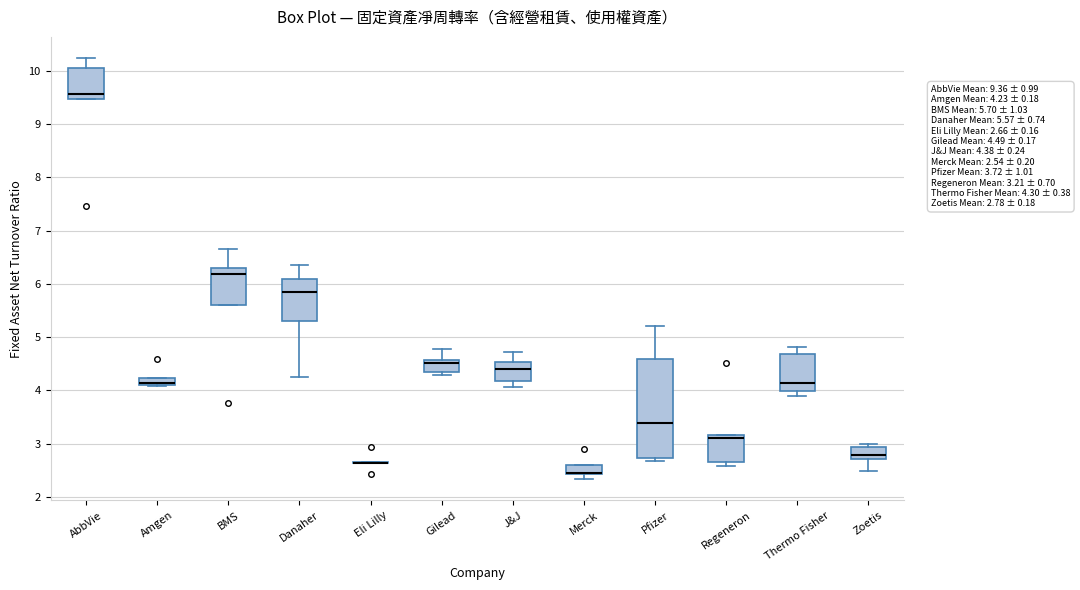

Which box is the tallest, from its lower edge to its upper edge?

Pfizer